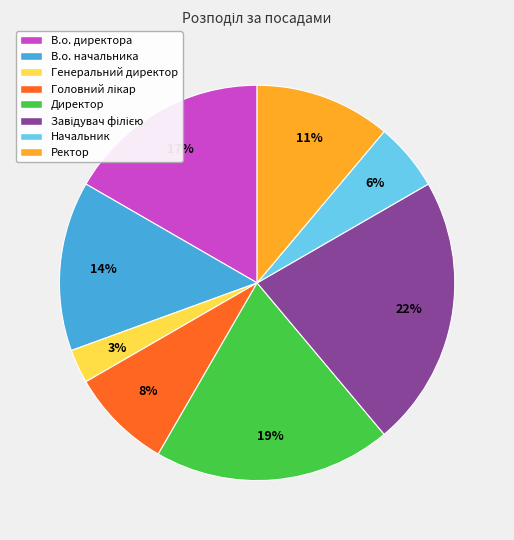

To the nearest percent, what is the combined percentage of В.о. начальника and Директор?

33%